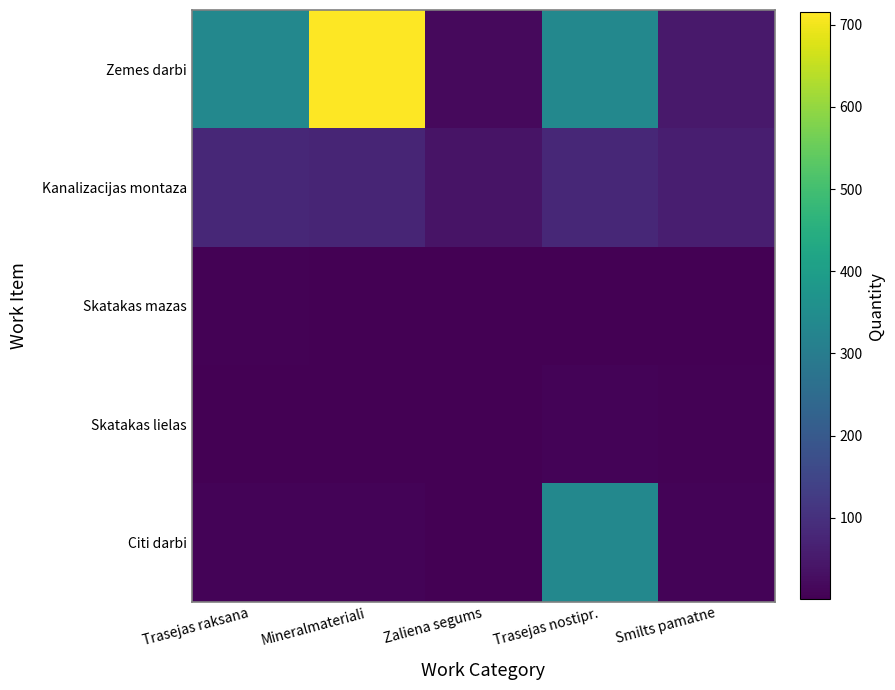

Between Mineralmateriali and Zaliena segums, which series saw the biggest shift?

Zemes darbi